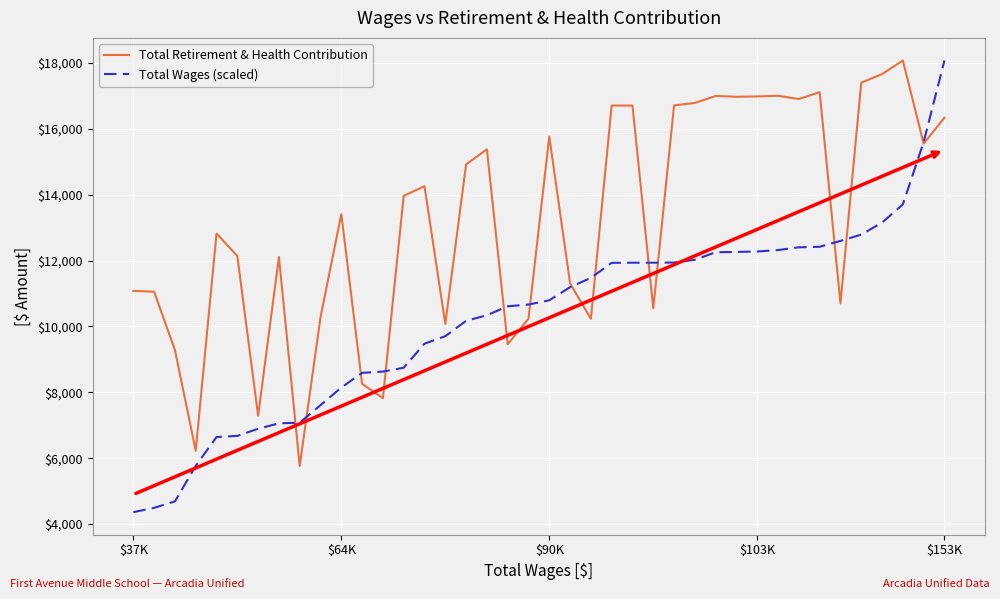

What is the difference between the maximum and minimum values in the Total Retirement & Health Contribution series?

12311.0